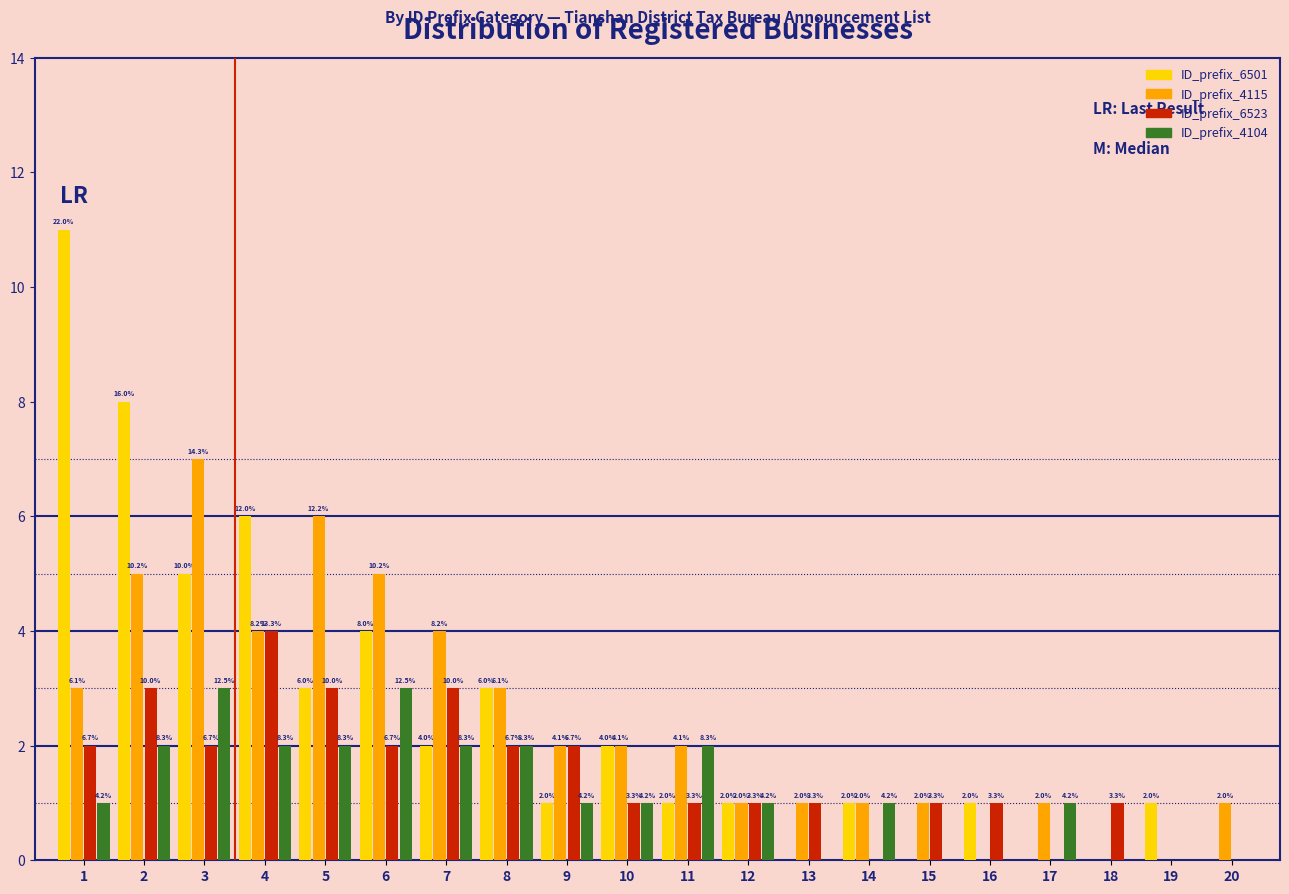

How many groups of bars are there?

20